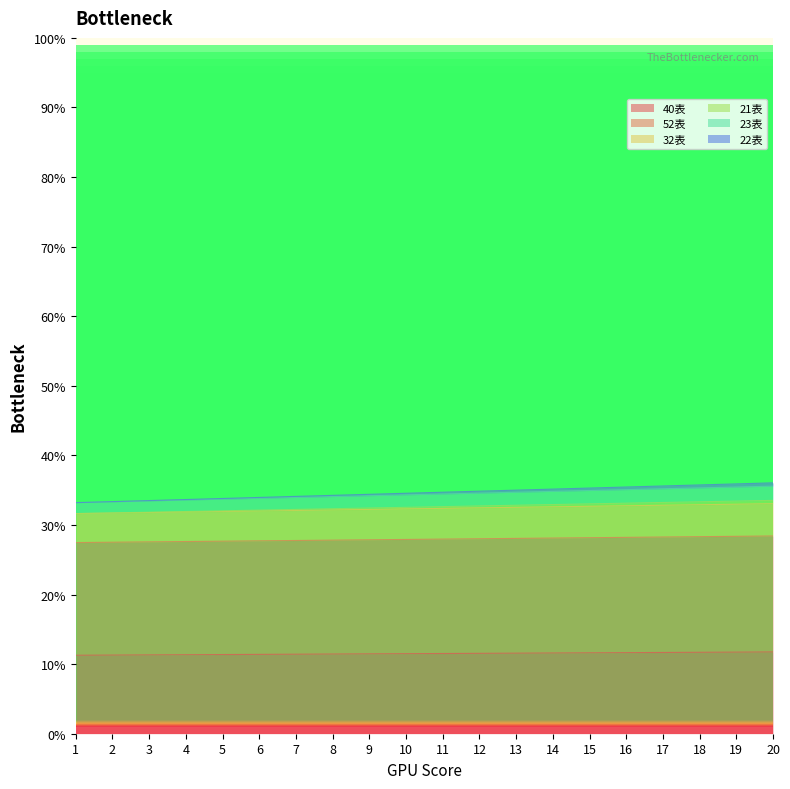

True or false: 52表 and 40表 intersect in this chart.

False